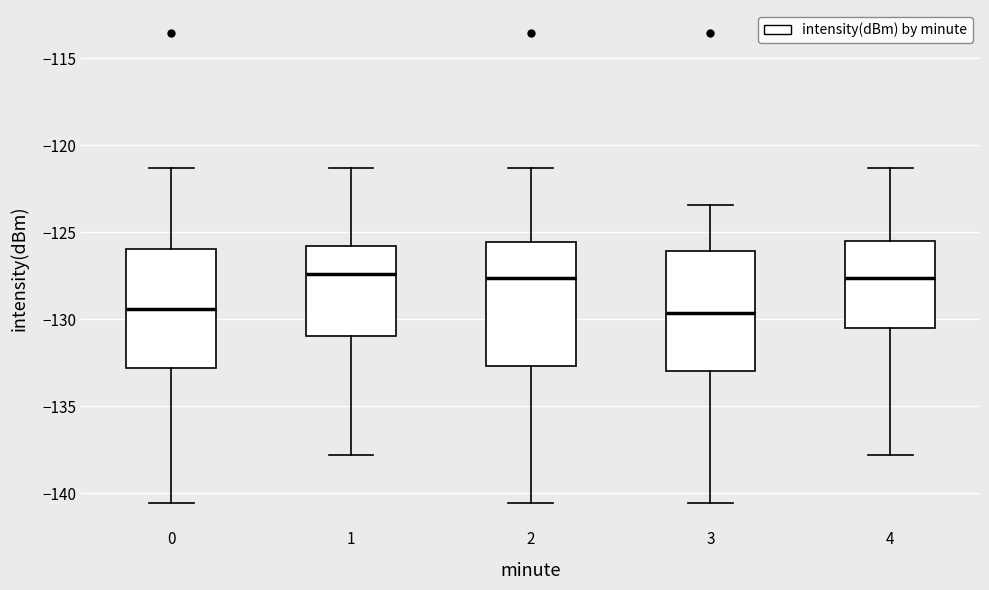

Reading left to right, read every box against the y-axis: the position of its median line, the range the box covers, and the ends of its whiskers. The values are not printed on the chart, so give them approximately, as read against the axis.

0: median -129.5, box -133.0 to -126.0, whiskers -140.5 to -121.5
1: median -127.5, box -131.0 to -126.0, whiskers -138.0 to -121.5
2: median -127.5, box -132.5 to -125.5, whiskers -140.5 to -121.5
3: median -129.5, box -133.0 to -126.0, whiskers -140.5 to -123.5
4: median -127.5, box -130.5 to -125.5, whiskers -138.0 to -121.5